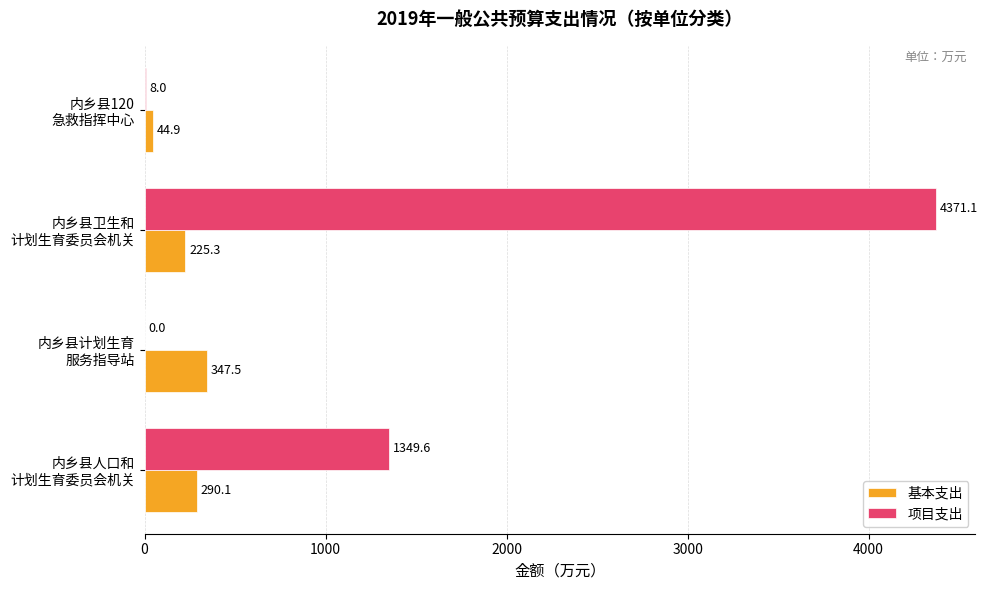

What is the maximum value shown in the chart?

4371.1